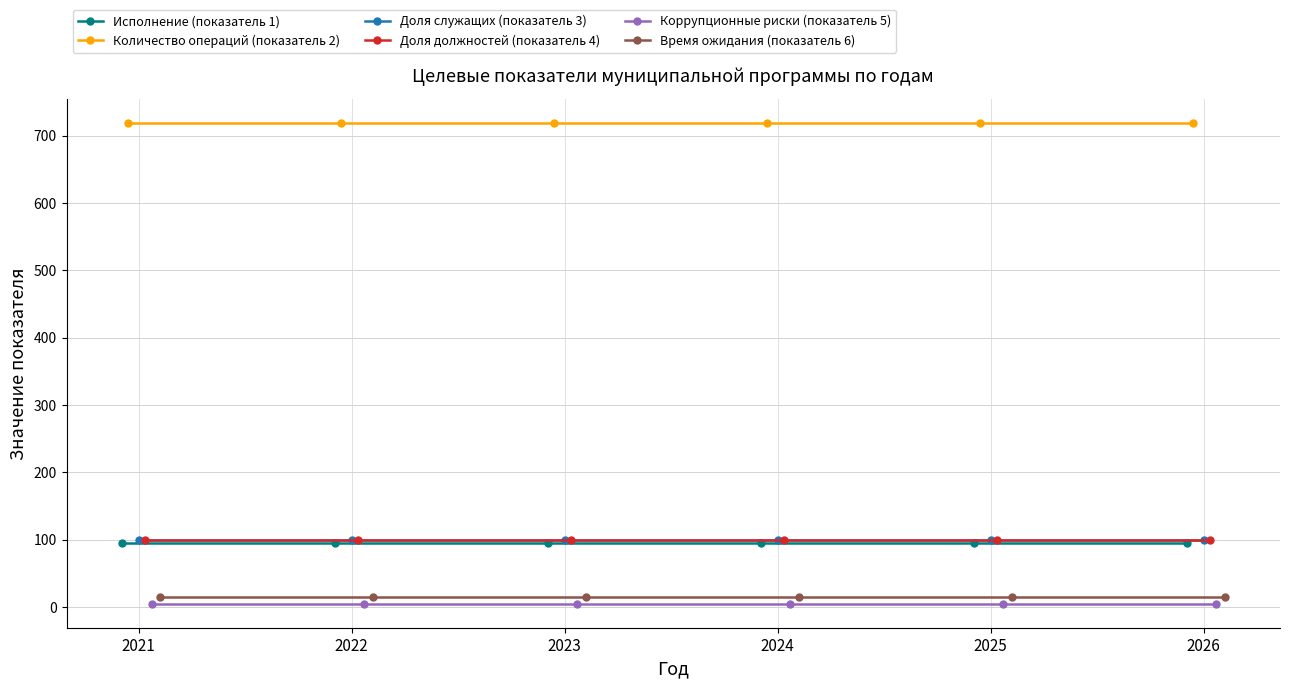

List the series in order of their peak value, highest first.

Количество операций (показатель 2), Доля служащих (показатель 3), Доля должностей (показатель 4), Исполнение (показатель 1), Время ожидания (показатель 6), Коррупционные риски (показатель 5)